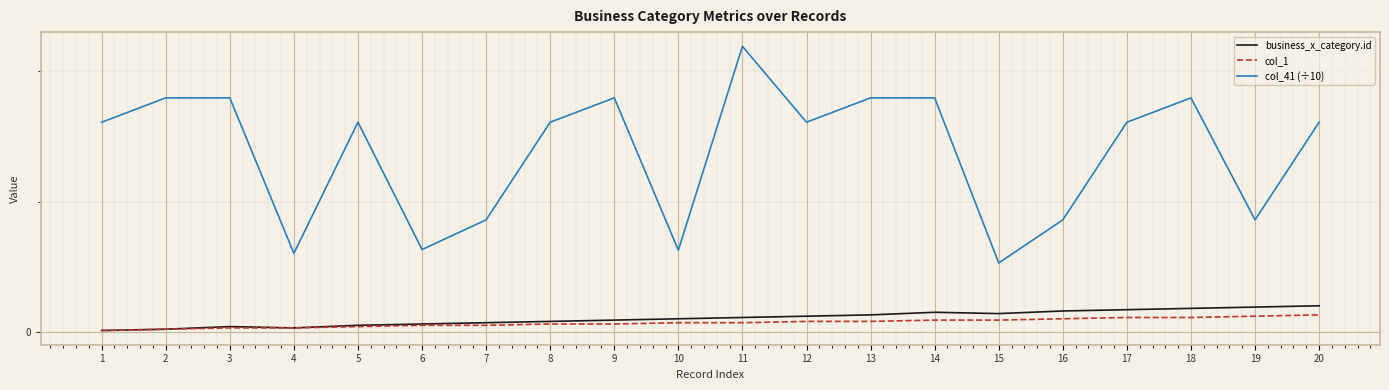

Does the chart have visible grid lines?

Yes